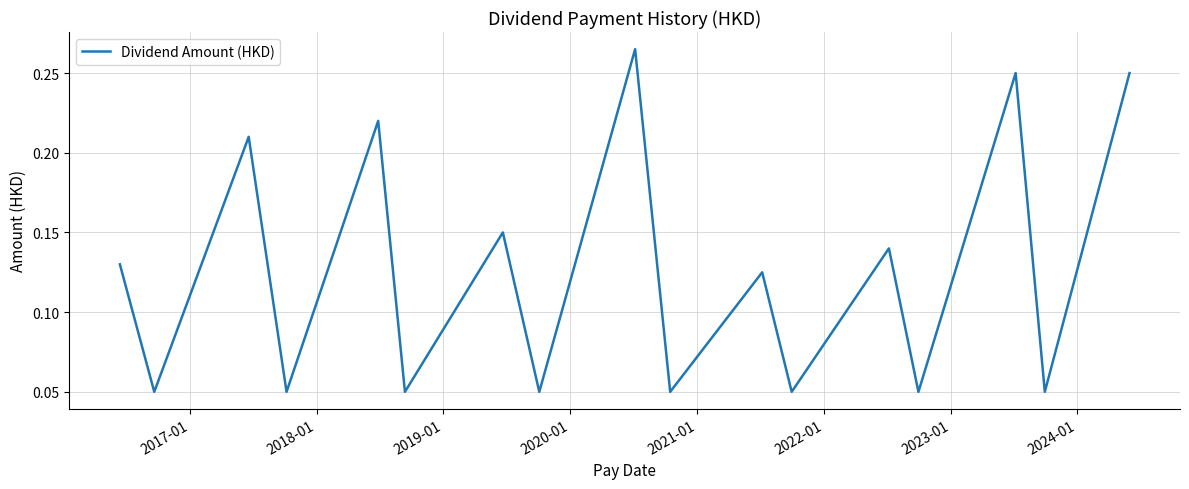

Does the chart display data point markers on the line(s)?

No